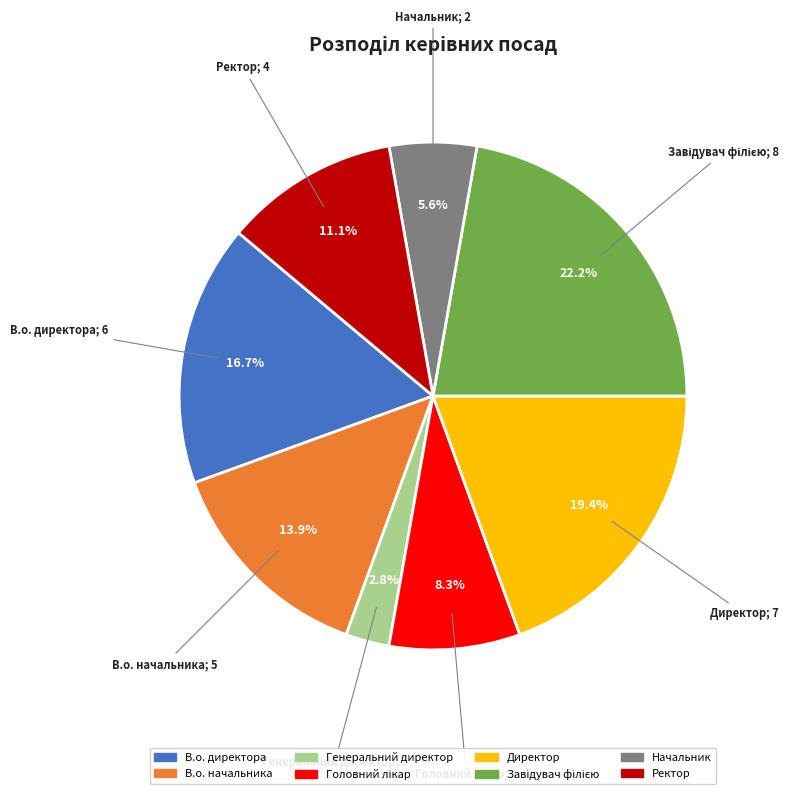

Is it true that Начальник is 16% of the pie?

False